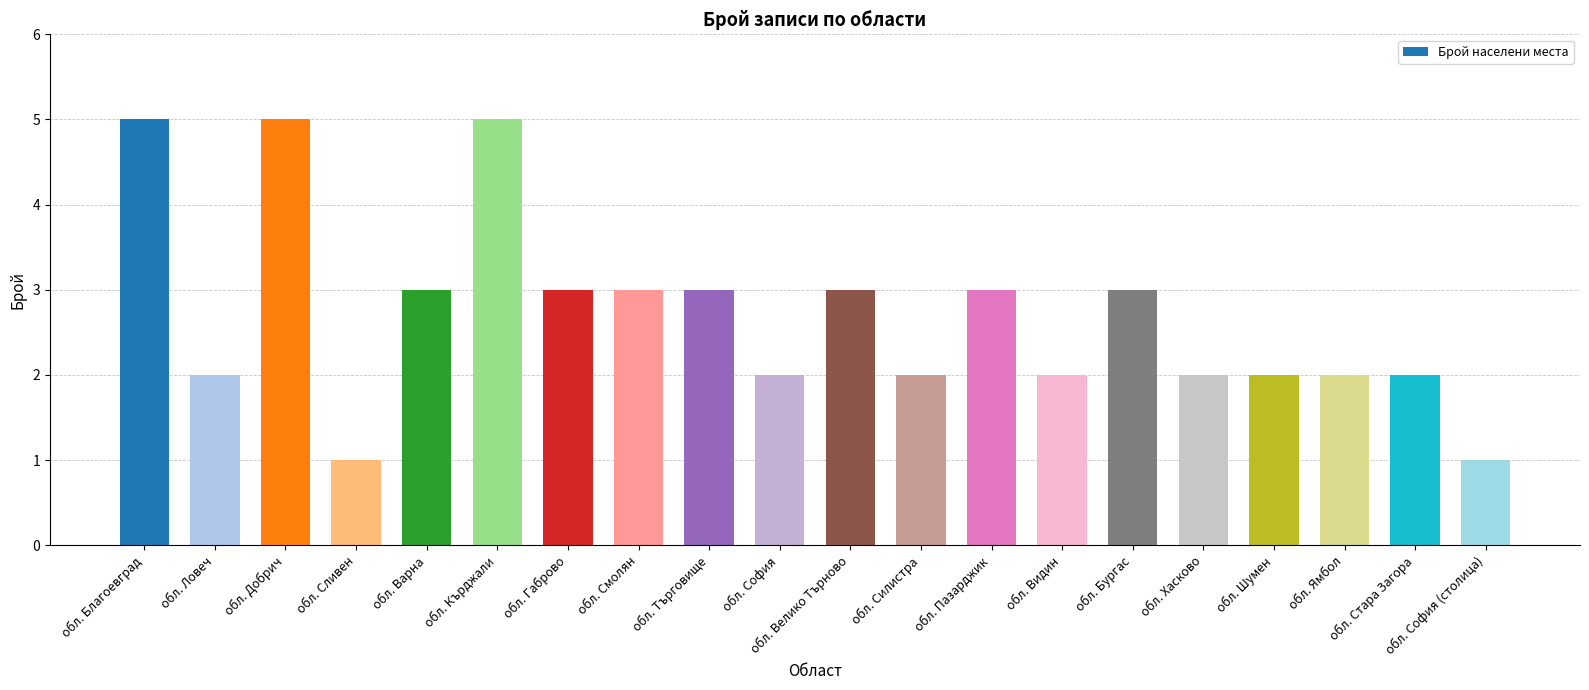

What is the approximate value at обл. Хасково?

2